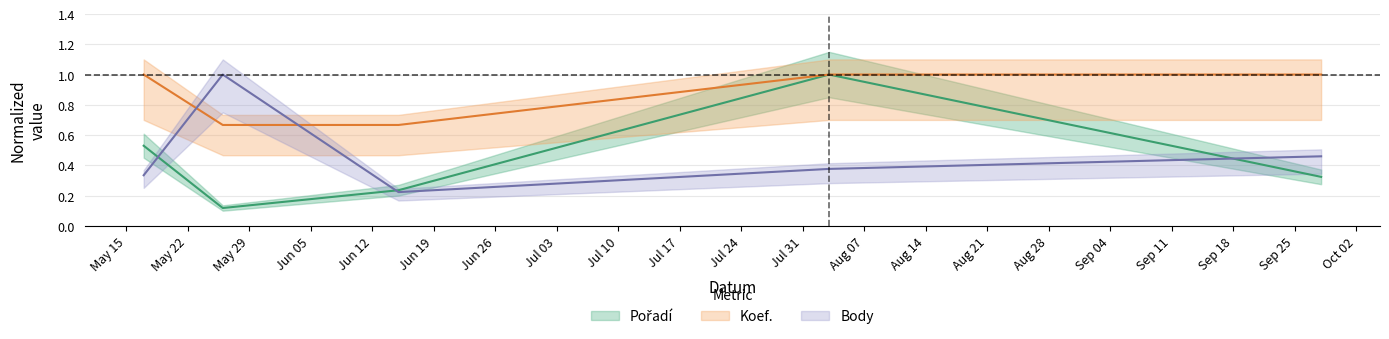

Count the Pořadí values in the range 0 to 1.

5